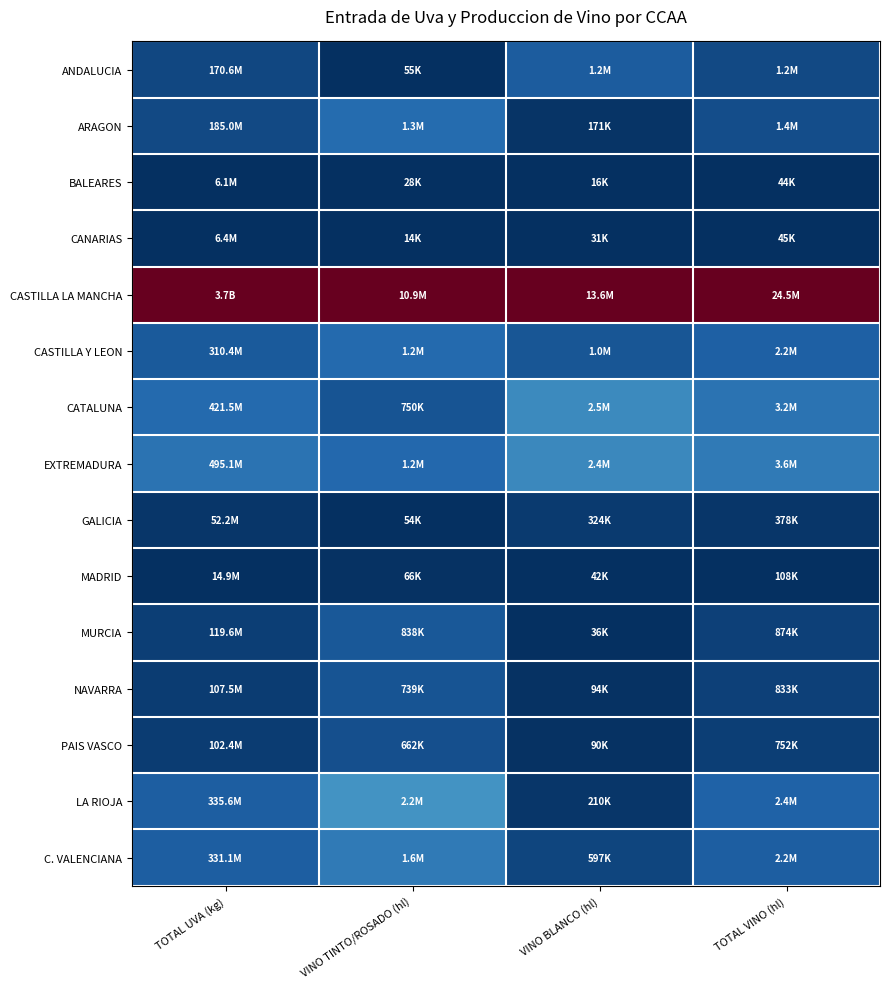

Reading left to right, what are all the values shown in this chart?

ANDALUCIA: TOTAL UVA (kg)=0.0	VINO TINTO/ROSADO (hl)=0.0	VINO BLANCO (hl)=0.1	TOTAL VINO (hl)=0.0
ARAGON: TOTAL UVA (kg)=0.0	VINO TINTO/ROSADO (hl)=0.1	VINO BLANCO (hl)=0.0	TOTAL VINO (hl)=0.1
BALEARES: TOTAL UVA (kg)=0.0	VINO TINTO/ROSADO (hl)=0.0	VINO BLANCO (hl)=0.0	TOTAL VINO (hl)=0.0
CANARIAS: TOTAL UVA (kg)=0.0	VINO TINTO/ROSADO (hl)=0.0	VINO BLANCO (hl)=0.0	TOTAL VINO (hl)=0.0
CASTILLA LA MANCHA: TOTAL UVA (kg)=1.0	VINO TINTO/ROSADO (hl)=1.0	VINO BLANCO (hl)=1.0	TOTAL VINO (hl)=1.0
CASTILLA Y LEON: TOTAL UVA (kg)=0.1	VINO TINTO/ROSADO (hl)=0.1	VINO BLANCO (hl)=0.1	TOTAL VINO (hl)=0.1
CATALUNA: TOTAL UVA (kg)=0.1	VINO TINTO/ROSADO (hl)=0.1	VINO BLANCO (hl)=0.2	TOTAL VINO (hl)=0.1
EXTREMADURA: TOTAL UVA (kg)=0.1	VINO TINTO/ROSADO (hl)=0.1	VINO BLANCO (hl)=0.2	TOTAL VINO (hl)=0.1
GALICIA: TOTAL UVA (kg)=0.0	VINO TINTO/ROSADO (hl)=0.0	VINO BLANCO (hl)=0.0	TOTAL VINO (hl)=0.0
MADRID: TOTAL UVA (kg)=0.0	VINO TINTO/ROSADO (hl)=0.0	VINO BLANCO (hl)=0.0	TOTAL VINO (hl)=0.0
MURCIA: TOTAL UVA (kg)=0.0	VINO TINTO/ROSADO (hl)=0.1	VINO BLANCO (hl)=0.0	TOTAL VINO (hl)=0.0
NAVARRA: TOTAL UVA (kg)=0.0	VINO TINTO/ROSADO (hl)=0.1	VINO BLANCO (hl)=0.0	TOTAL VINO (hl)=0.0
PAIS VASCO: TOTAL UVA (kg)=0.0	VINO TINTO/ROSADO (hl)=0.1	VINO BLANCO (hl)=0.0	TOTAL VINO (hl)=0.0
LA RIOJA: TOTAL UVA (kg)=0.1	VINO TINTO/ROSADO (hl)=0.2	VINO BLANCO (hl)=0.0	TOTAL VINO (hl)=0.1
C. VALENCIANA: TOTAL UVA (kg)=0.1	VINO TINTO/ROSADO (hl)=0.1	VINO BLANCO (hl)=0.0	TOTAL VINO (hl)=0.1